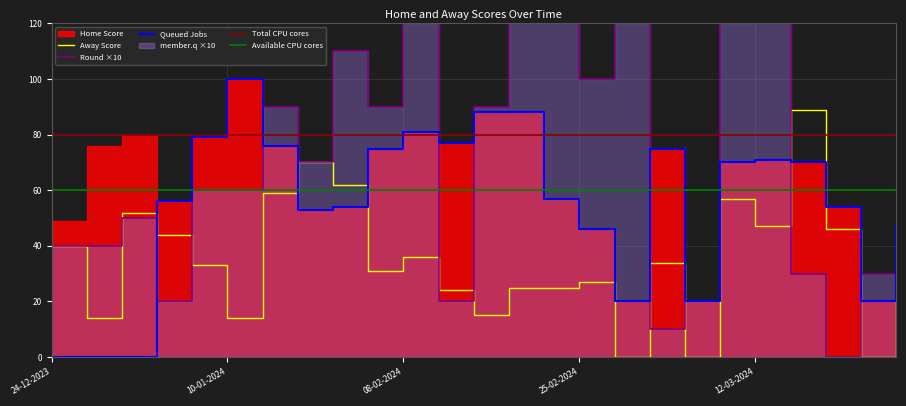

Which series has the largest total across all categories?

Round